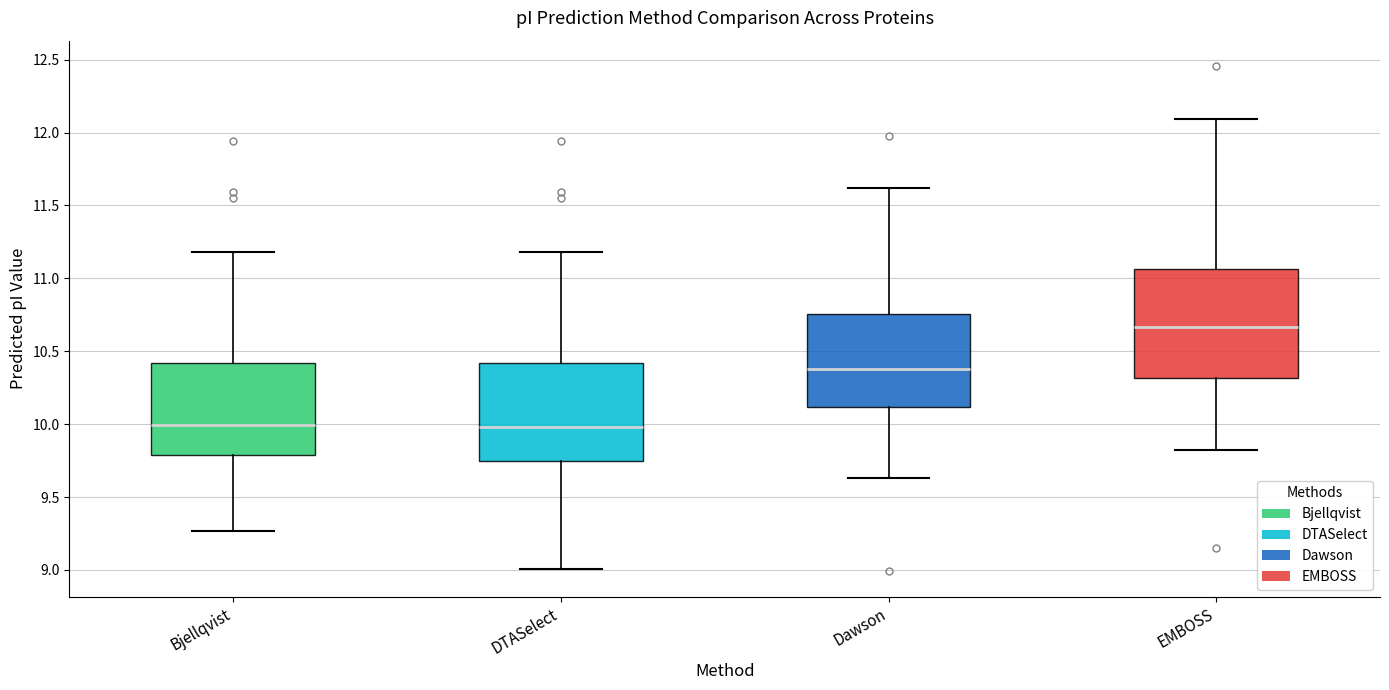

Reading left to right, transcribe this box plot: for each box, give where its median line is, the range the box spans, and where its two whiskers end, as read against the y-axis. The values are not printed on the chart, so give them approximately, as read against the axis.

Bjellqvist: median 10.00, box 9.80 to 10.40, whiskers 9.25 to 11.20
DTASelect: median 10.00, box 9.75 to 10.40, whiskers 9.00 to 11.20
Dawson: median 10.40, box 10.10 to 10.75, whiskers 9.65 to 11.60
EMBOSS: median 10.65, box 10.30 to 11.05, whiskers 9.80 to 12.10